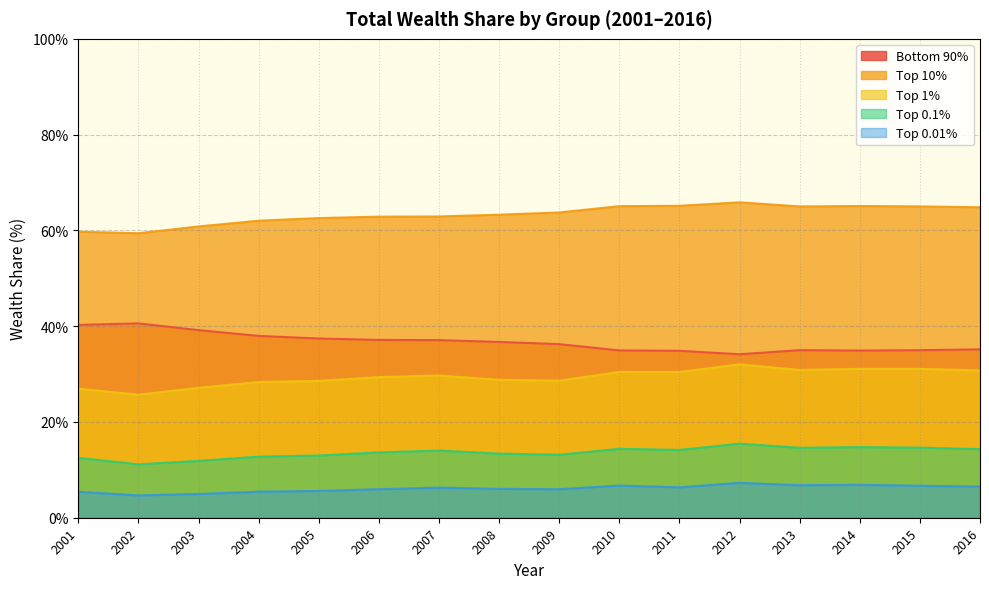

Reading right to left, what are all the values shown in this chart?

Bottom 90%: 35.2	35.0	34.9	35.0	34.1	34.9	34.9	36.3	36.7	37.1	37.1	37.4	38.0	39.2	40.6	40.3
Top 10%: 64.8	65.0	65.1	65.0	65.9	65.1	65.1	63.7	63.3	62.9	62.9	62.6	62.0	60.8	59.4	59.7
Top 1%: 30.8	31.1	31.1	30.9	32.0	30.4	30.4	28.6	28.8	29.7	29.4	28.6	28.3	27.1	25.7	26.9
Top 0.1%: 14.3	14.6	14.8	14.6	15.5	14.2	14.4	13.2	13.4	14.0	13.6	13.0	12.8	11.9	11.2	12.5
Top 0.01%: 6.5	6.7	6.9	6.8	7.3	6.3	6.7	6.0	6.0	6.3	6.0	5.6	5.4	5.0	4.7	5.4